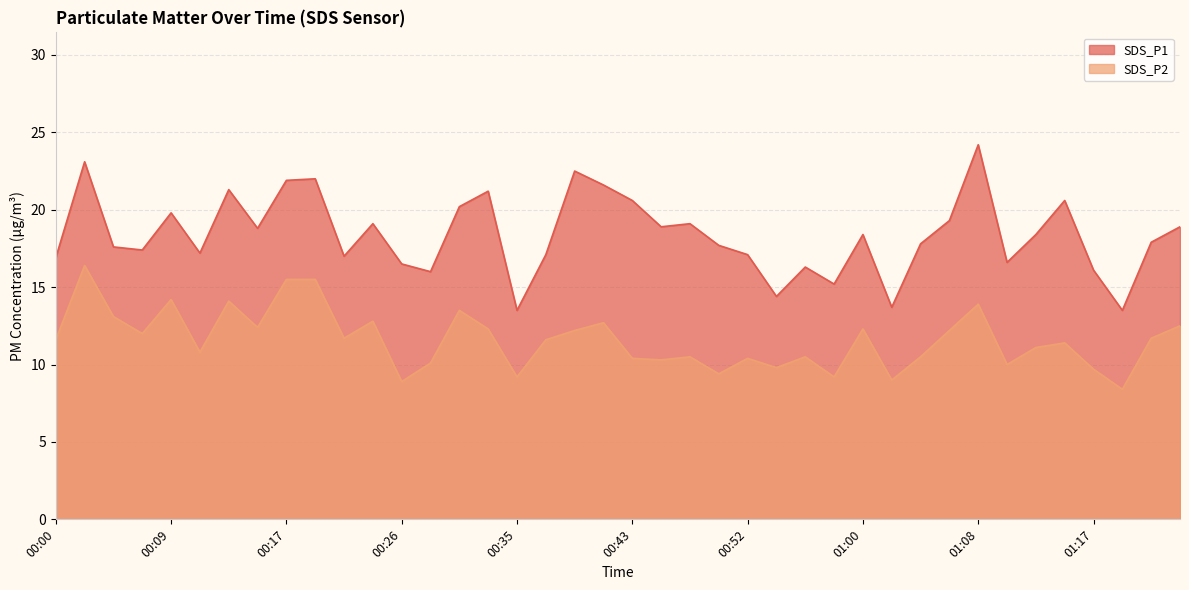

How many data points in SDS_P1 are less than 18?

20